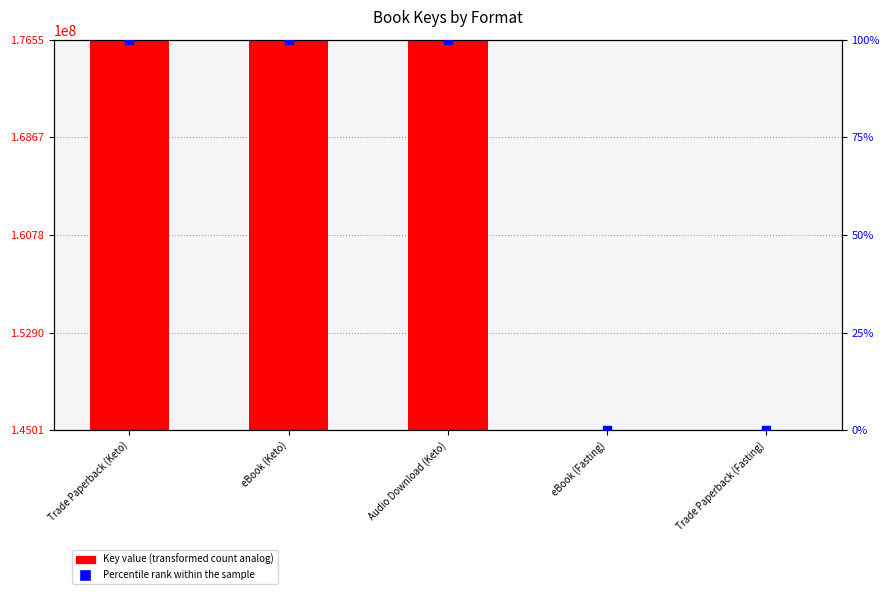

Is the value of Key value at eBook (Fasting) greater than the value of Percentile rank within the sample at eBook (Keto)?

Yes